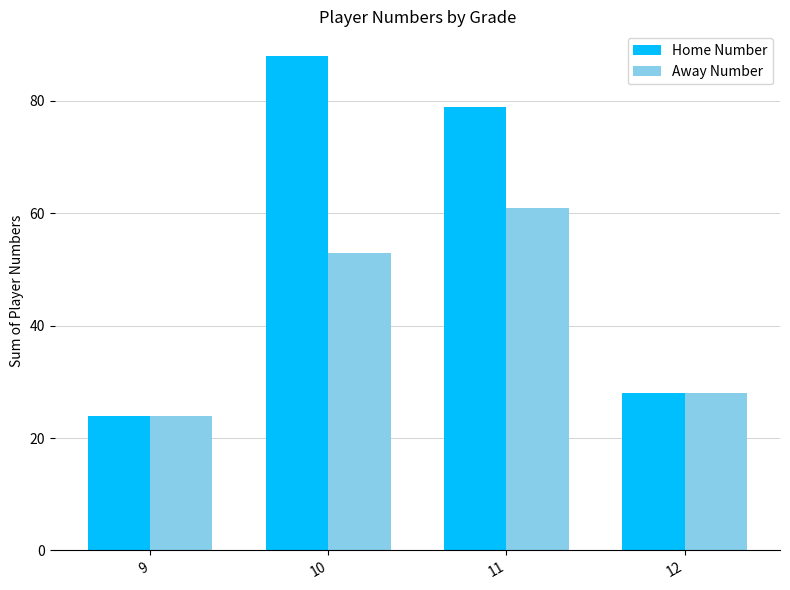

The Home Number series shows 11 at 12. True or false?

False